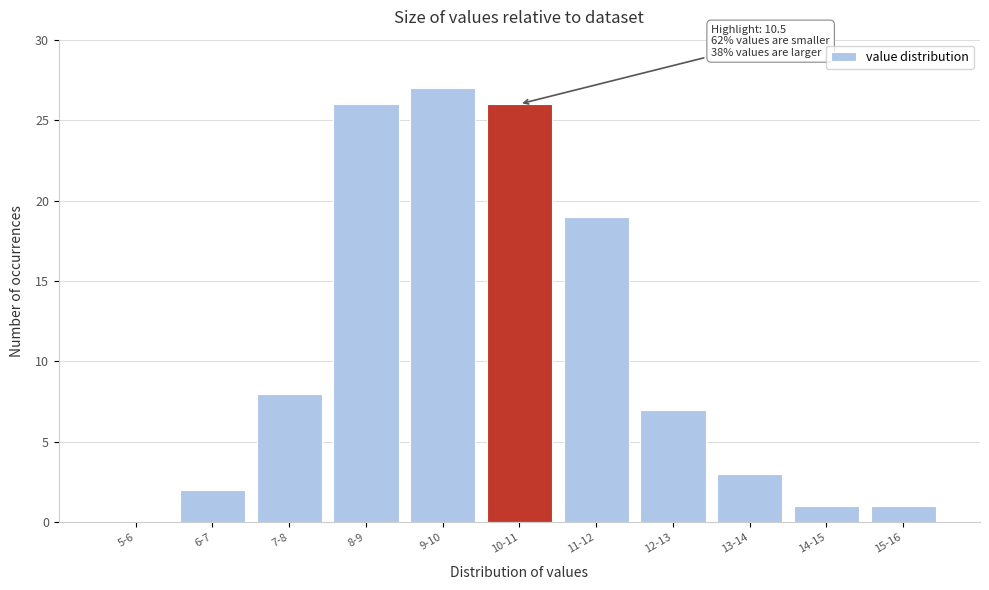

Reading right to left, transcribe all the data shown in this chart.

15-16=1	14-15=1	13-14=3	12-13=7	11-12=19	10-11=26	9-10=27	8-9=26	7-8=8	6-7=2	5-6=0